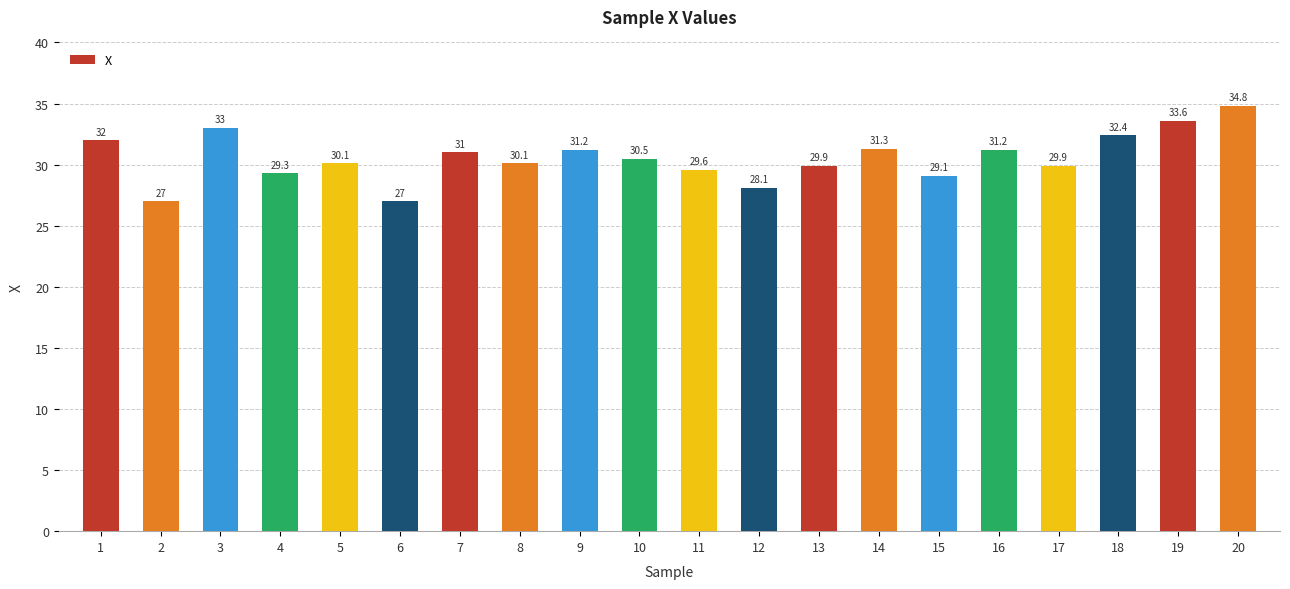

How many categories are shown in the chart?

20